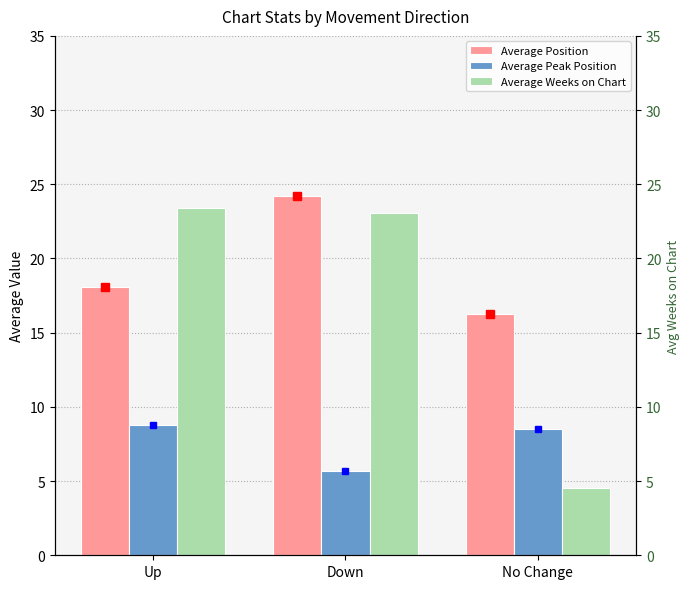

Reading left to right, extract all data points from this chart.

Average Position: Up=18.1	Down=24.2	No Change=16.2
Average Peak Position: Up=8.8	Down=5.7	No Change=8.5
Average Weeks on Chart: Up=23.4	Down=23.1	No Change=4.5